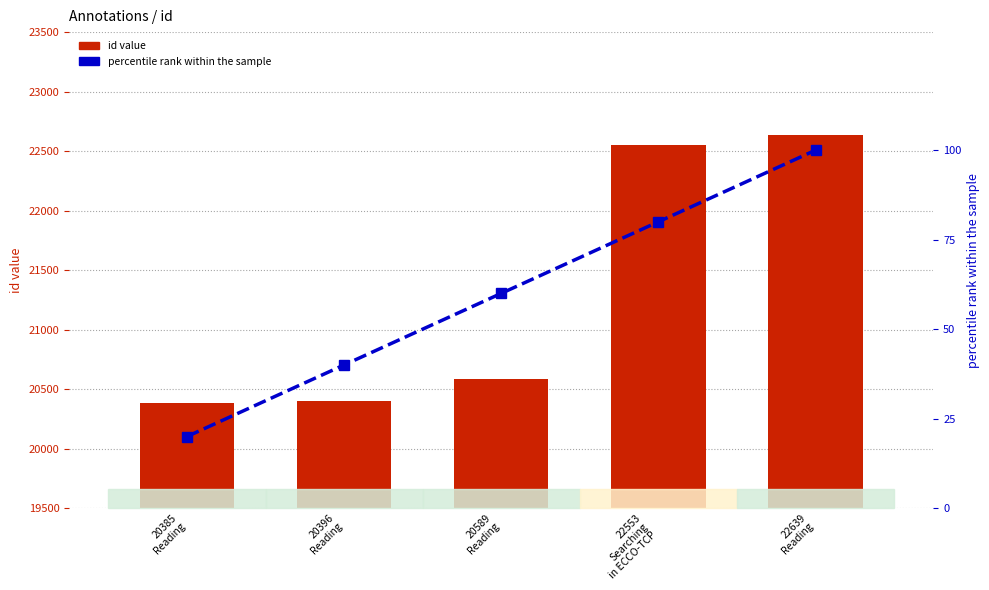

Reading left to right, extract all data points from this chart.

id value: 20385
Reading=20385	20396
Reading=20396	20589
Reading=20589	22553
Searching
in ECCO-TCP=22553	22639
Reading=22639
percentile rank within the sample: 20385
Reading=20	20396
Reading=40	20589
Reading=60	22553
Searching
in ECCO-TCP=80	22639
Reading=100